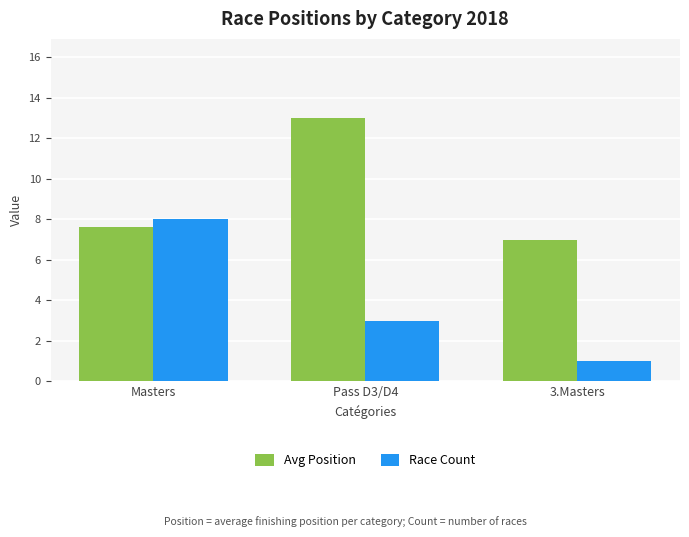

Where is Avg Position nearest to the value 10?

Masters